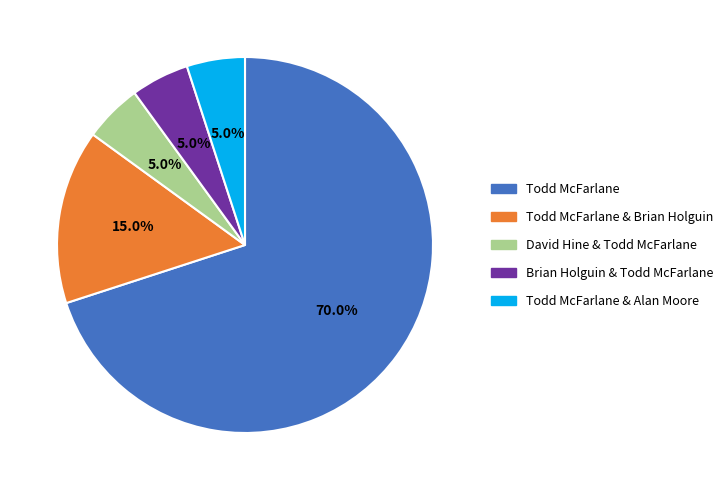

Is there a majority slice in this chart?

Yes